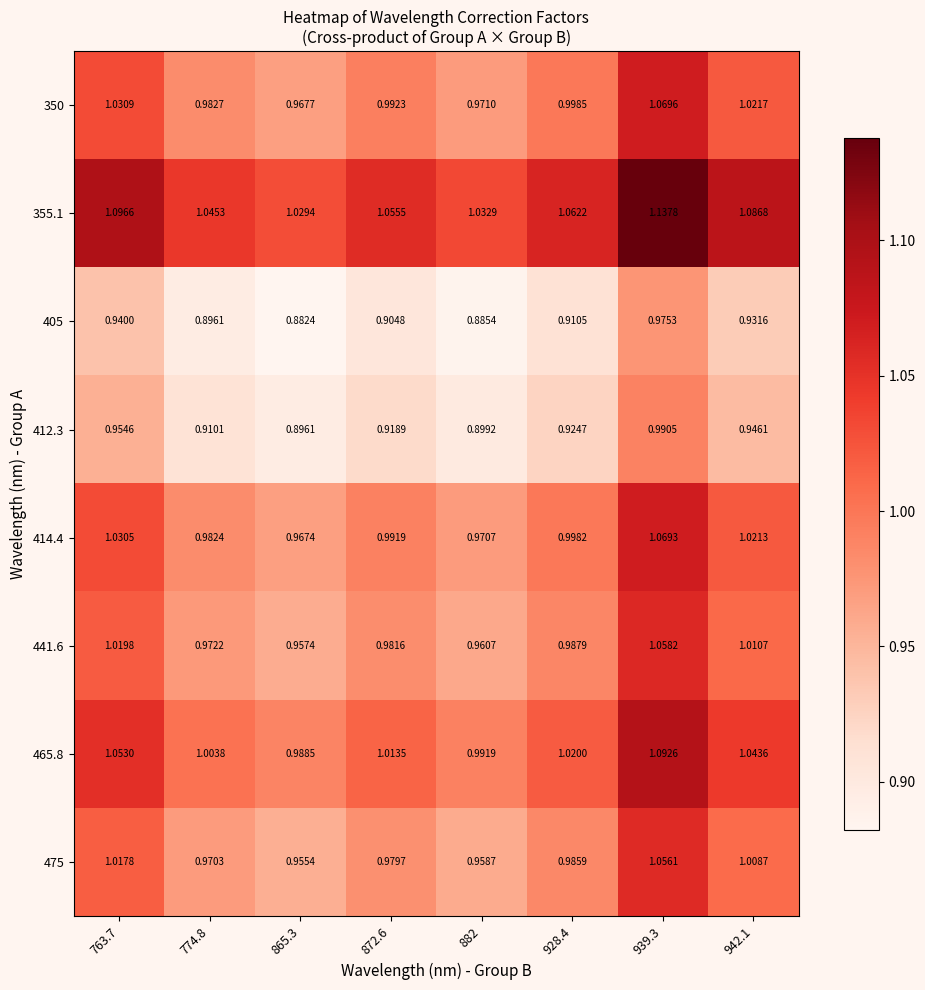

Is the value of 414.4 at 882 greater than the value of 475 at 942.1?

No